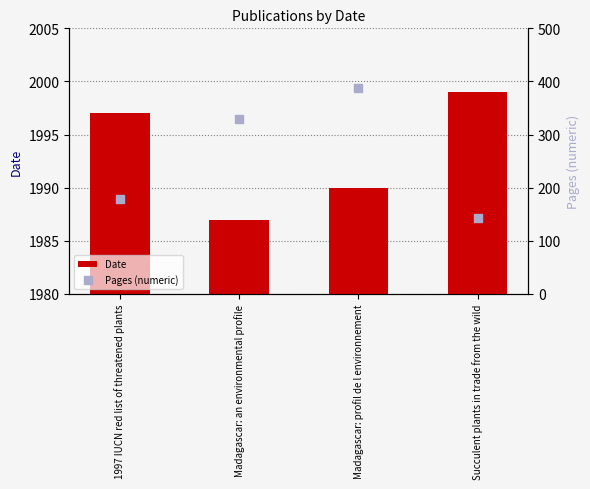

At which category is the sum across all series the highest?

Madagascar: profil de l environnement